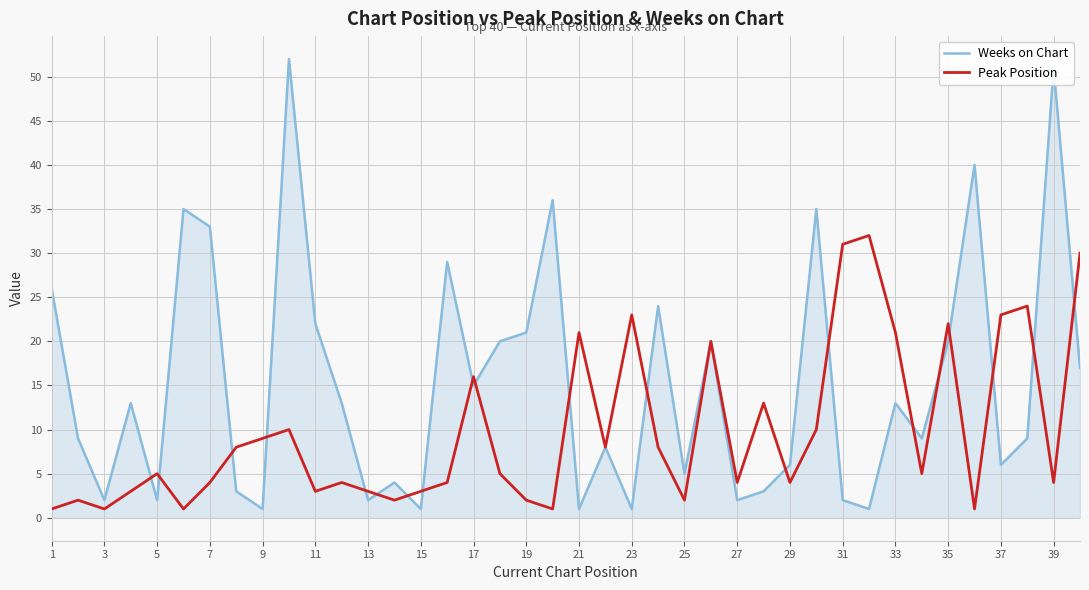

How many lines are shown in the chart?

2